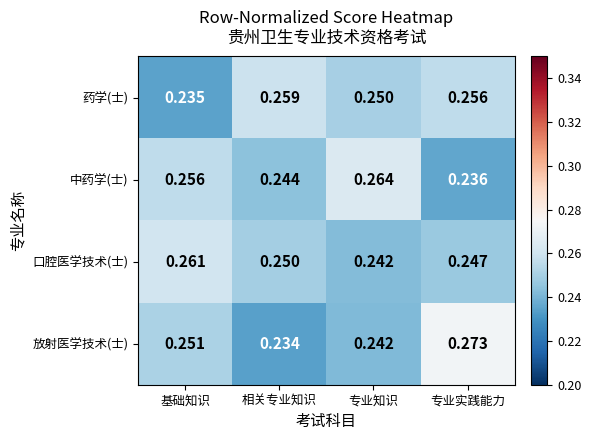

Which category has the highest value across all series?

专业实践能力